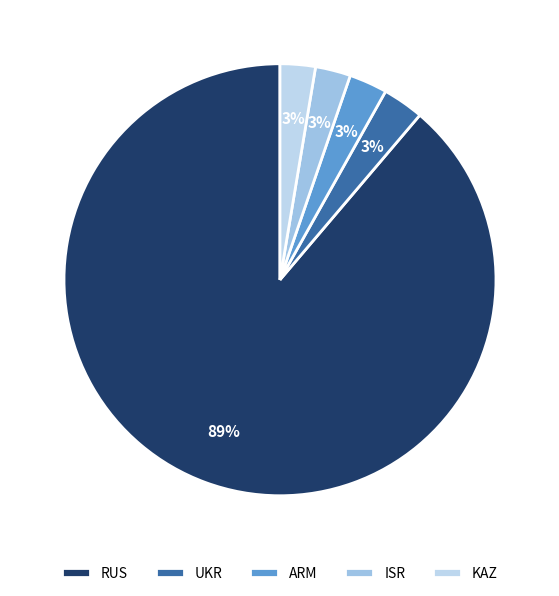

To the nearest percent, what percentage of the pie is ISR?

3%